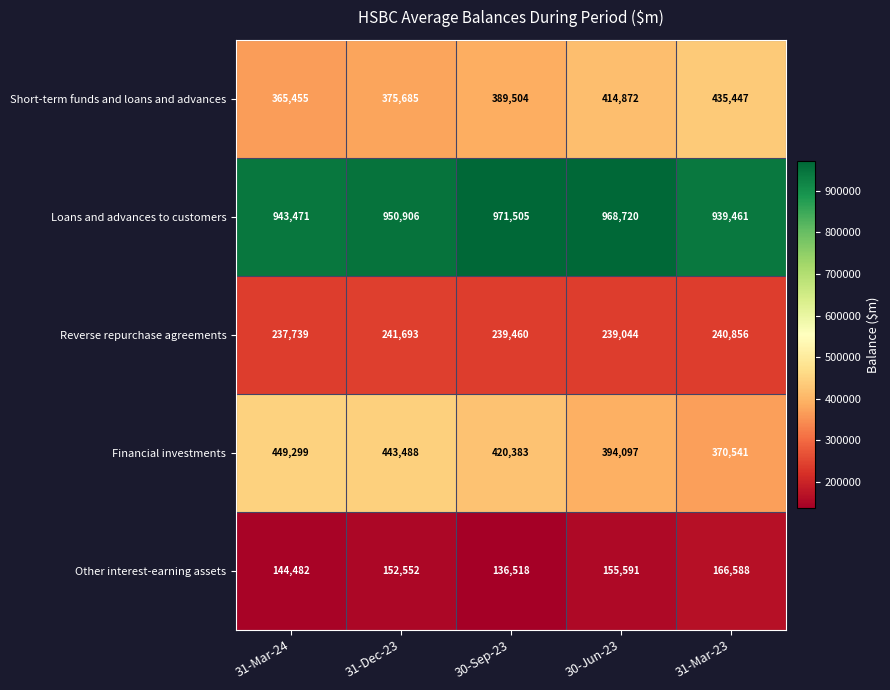

Read the Loans and advances to customers value at 31-Mar-24.

943471